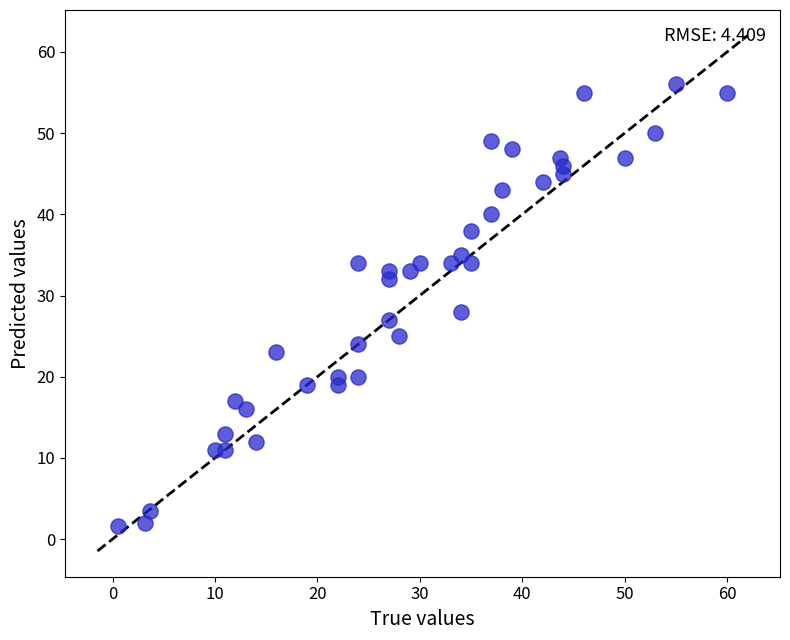

What is the range of Y values (max minus min)?

54.4